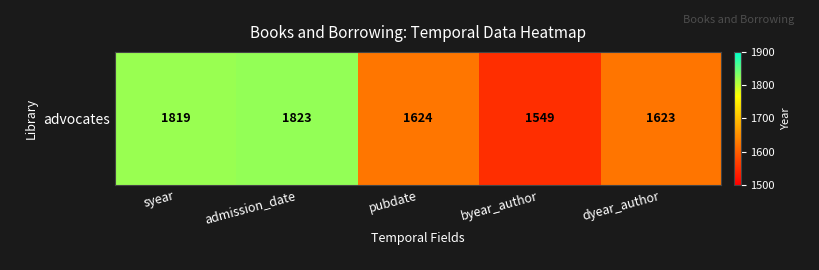

What is the ratio of the value at byear_author to the value at dyear_author?

1.0